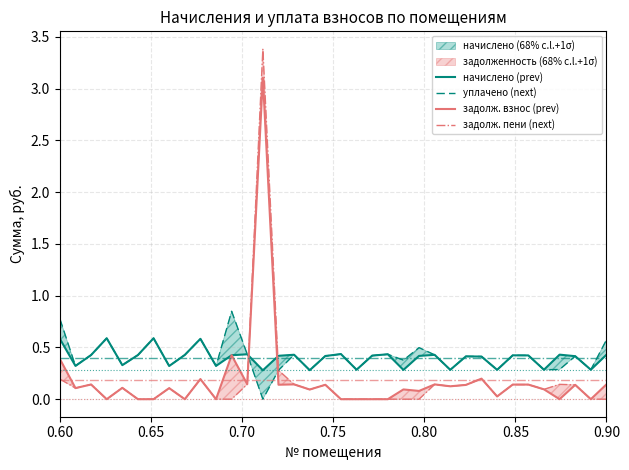

Does the chart display data point markers on the line(s)?

No